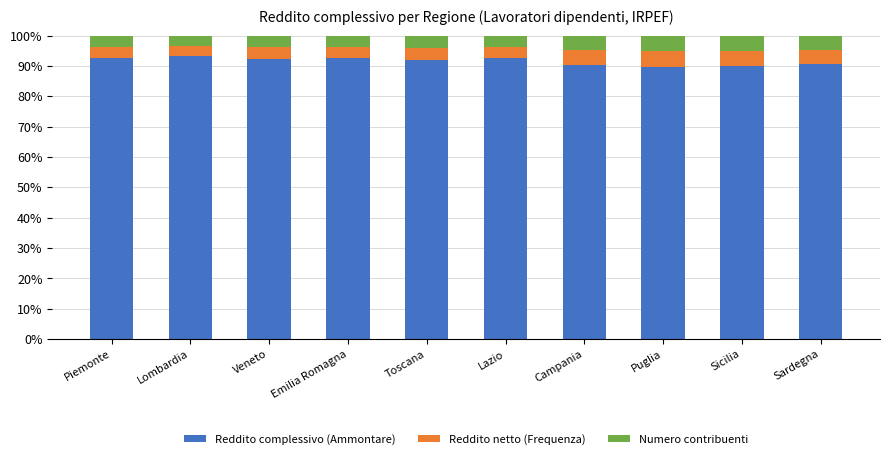

What is the difference between the Reddito complessivo (Ammontare) values at Emilia Romagna and Lombardia?

0.7